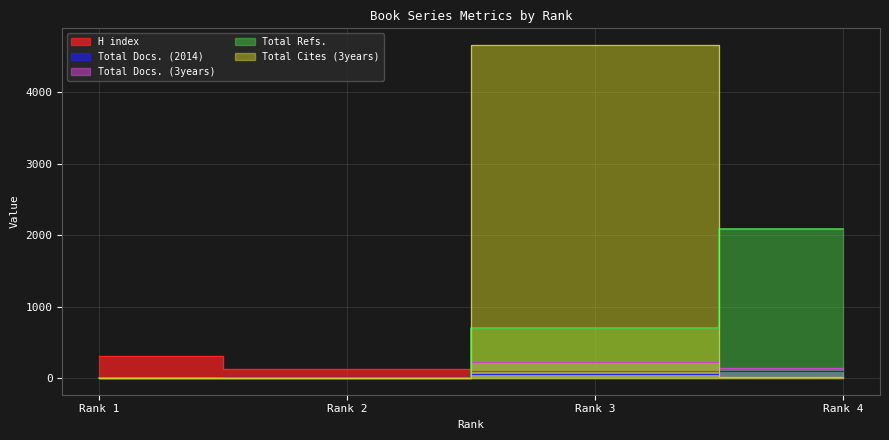

Which series ends up on top after the final intersection of Total Docs. (3years) and Total Docs. (2014)?

Total Docs. (3years)